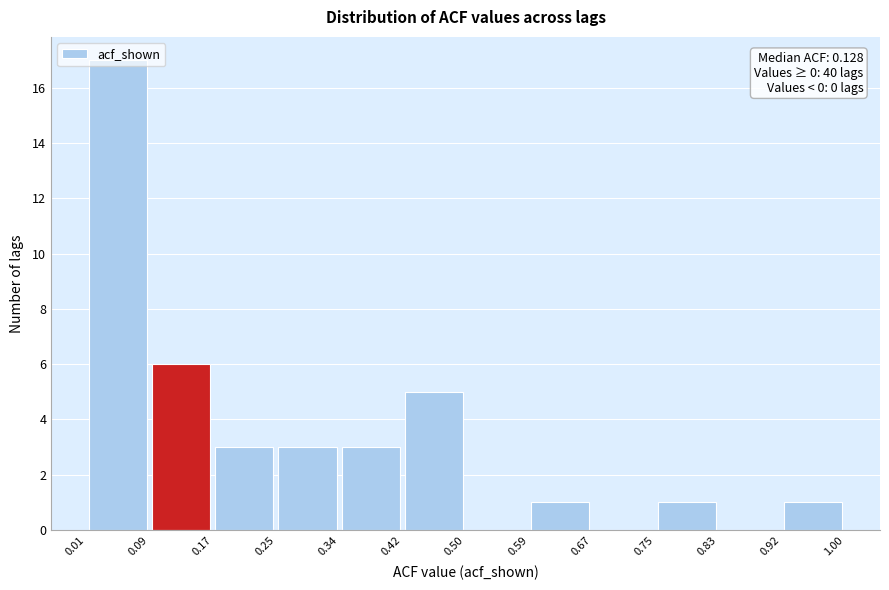

Over which range of the x-axis is the bar tallest?

0.01 to 0.09